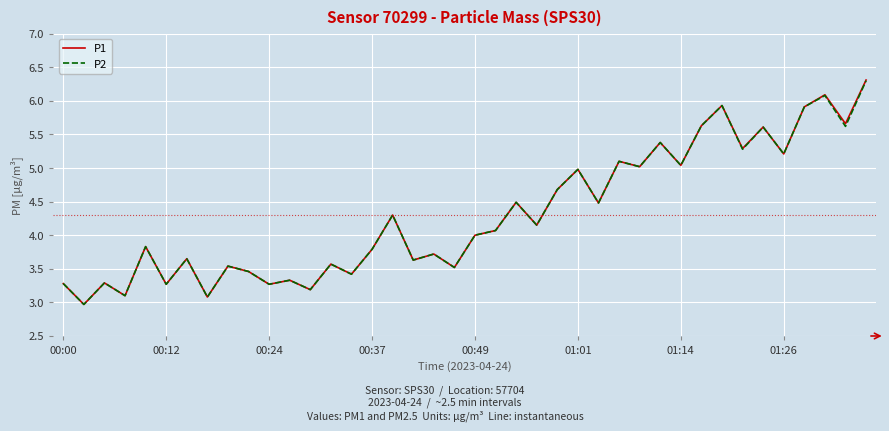

What is the maximum value shown in the chart?

6.3